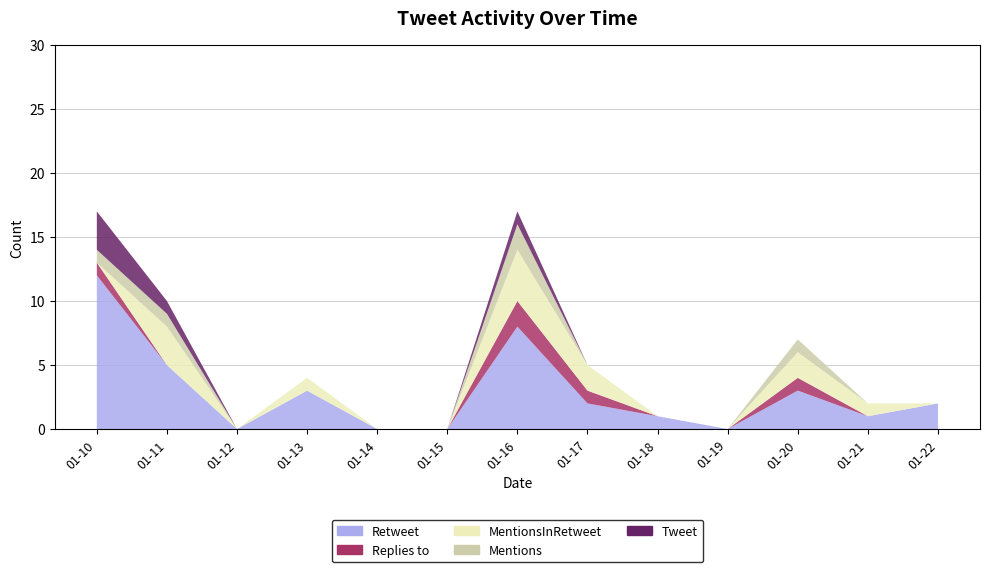

Reading left to right, list all the values displayed in this chart.

Retweet: 12	5	0	3	0	0	8	2	1	0	3	1	2
Replies to: 1	0	0	0	0	0	2	1	0	0	1	0	0
MentionsInRetweet: 0	3	0	1	0	0	4	2	0	0	2	1	0
Mentions: 1	1	0	0	0	0	2	0	0	0	1	0	0
Tweet: 3	1	0	0	0	0	1	0	0	0	0	0	0